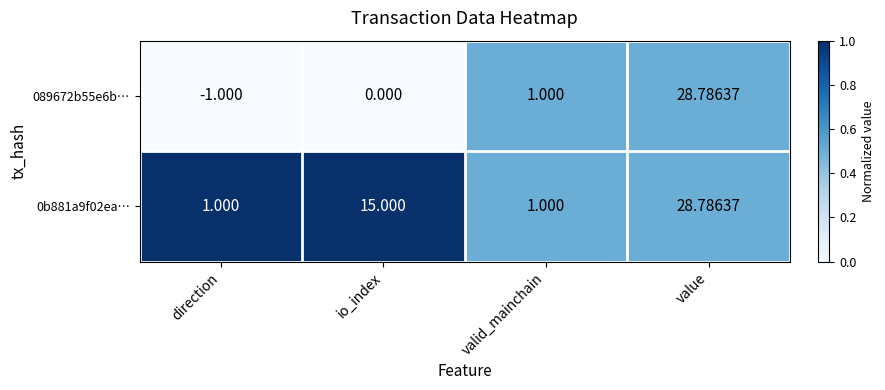

At which label is 089672b55e6b… closest to 13?

valid_mainchain